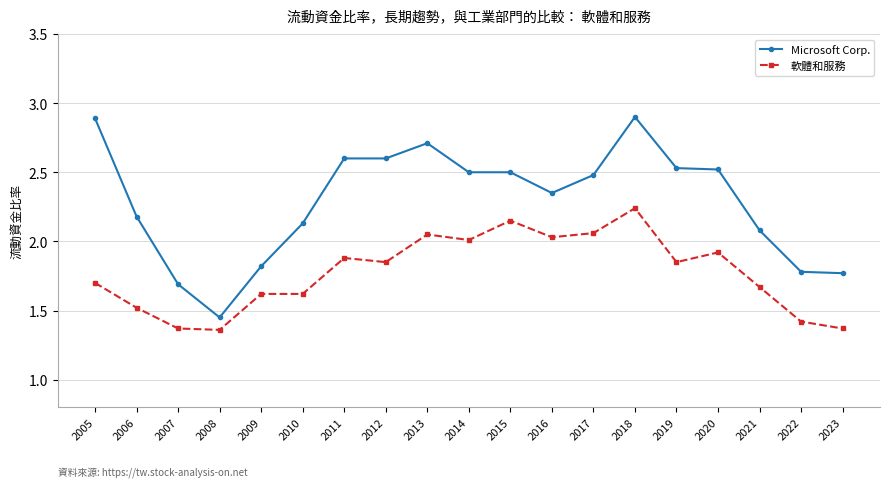

The 軟體和服務 series shows 1.4 at 2022. True or false?

True